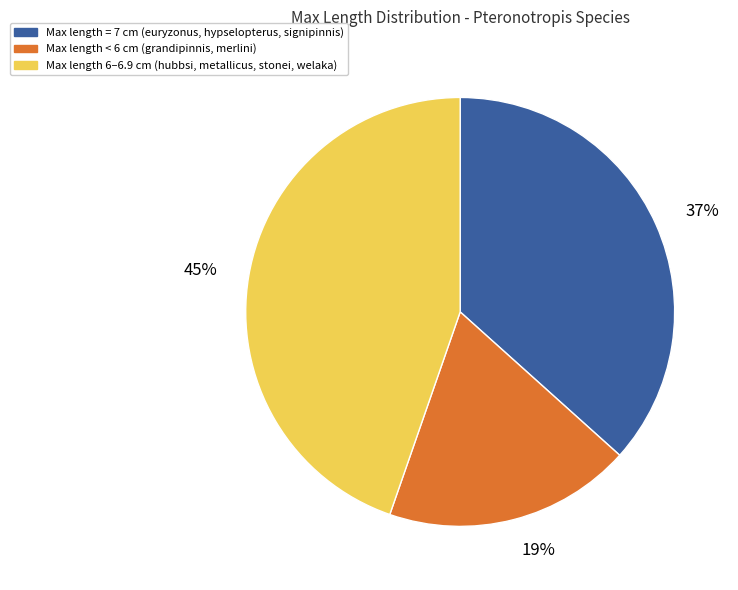

Is the sum of 19% and 45% greater than half?

Yes